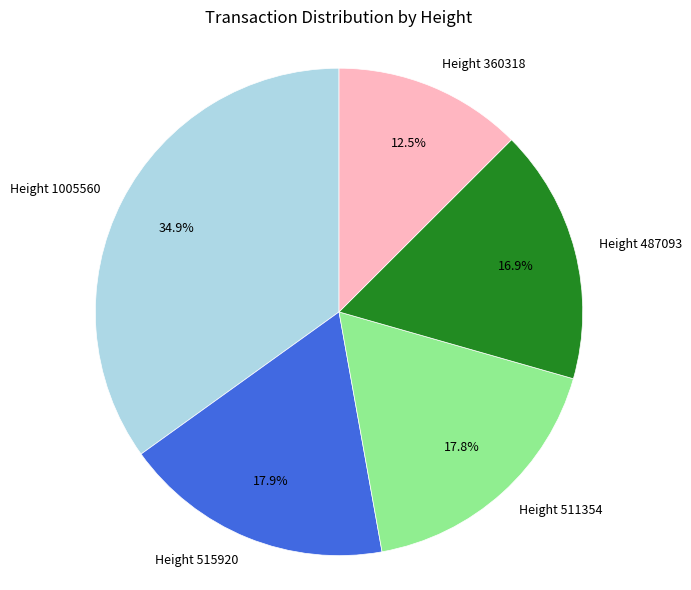

To the nearest percent, what is the difference between the largest and smallest slice percentages?

22%